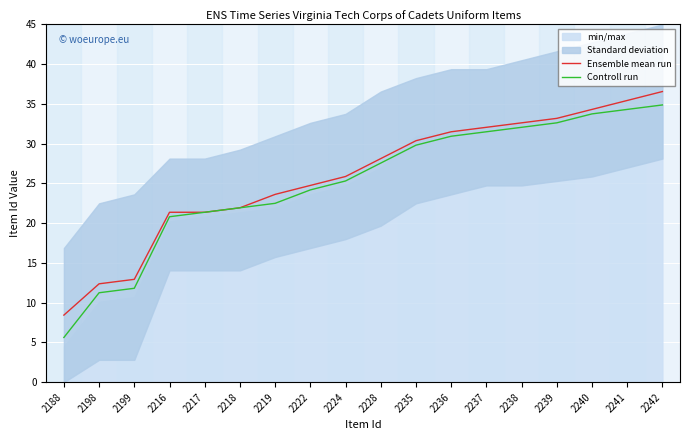

True or false: Controll run and Ensemble mean run intersect in this chart.

False